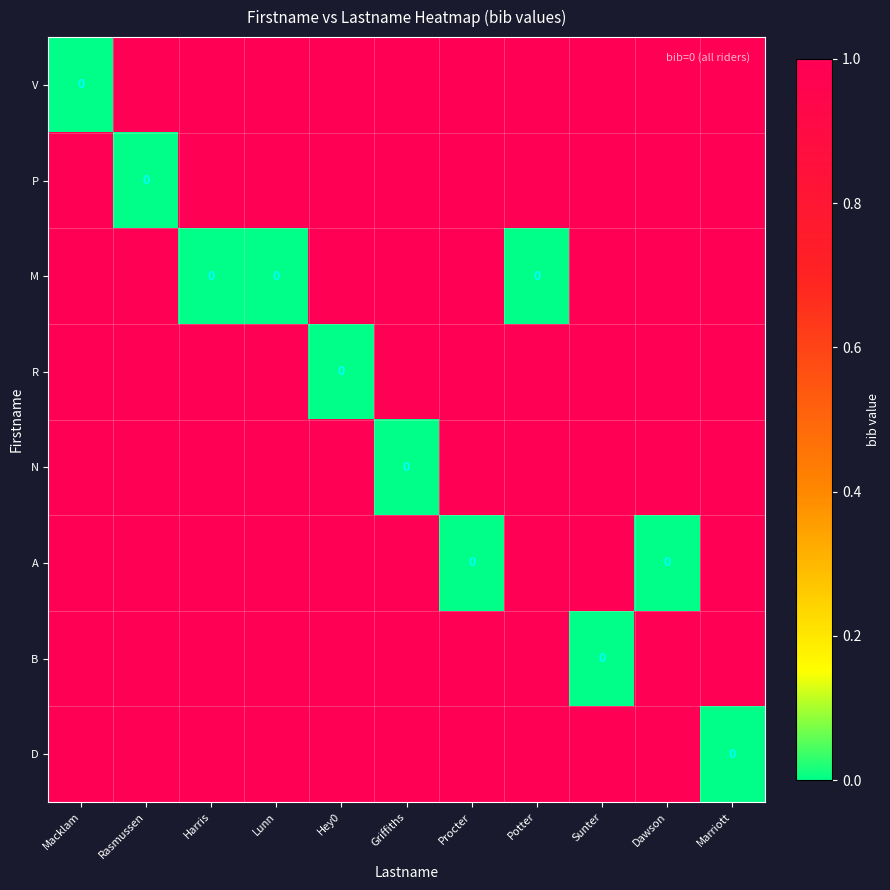

What is the total value across all series at Rasmussen?

7